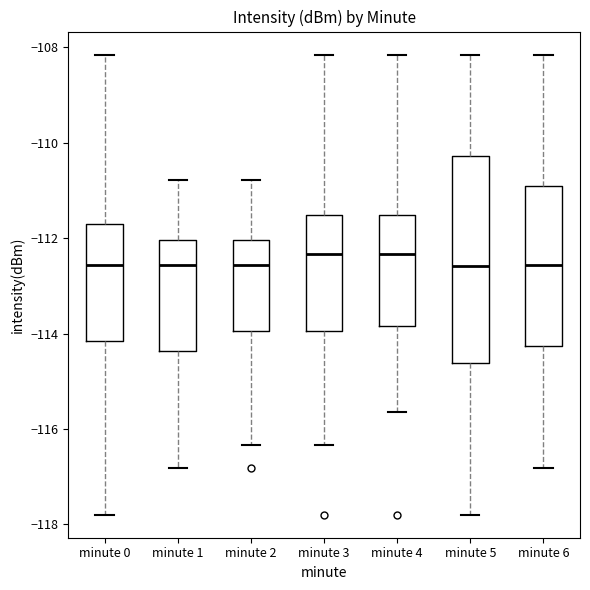

Reading left to right, read every box against the y-axis: the position of its median line, the range the box covers, and the ends of its whiskers. The values are not printed on the chart, so give them approximately, as read against the axis.

minute 0: median -112.6, box -114.2 to -111.8, whiskers -117.8 to -108.2
minute 1: median -112.6, box -114.4 to -112.0, whiskers -116.8 to -110.8
minute 2: median -112.6, box -114.0 to -112.0, whiskers -116.4 to -110.8
minute 3: median -112.4, box -114.0 to -111.6, whiskers -116.4 to -108.2
minute 4: median -112.4, box -113.8 to -111.6, whiskers -115.6 to -108.2
minute 5: median -112.6, box -114.6 to -110.2, whiskers -117.8 to -108.2
minute 6: median -112.6, box -114.2 to -111.0, whiskers -116.8 to -108.2